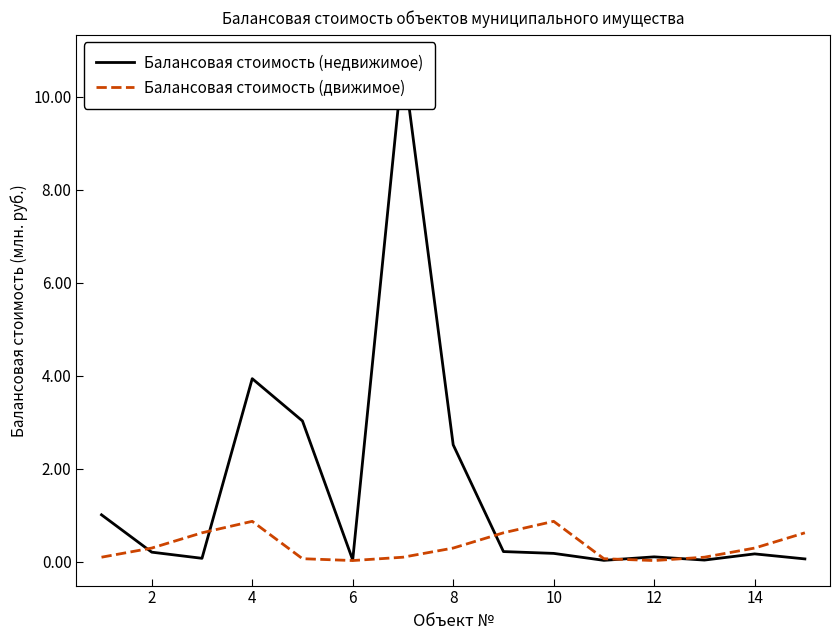

What is the maximum value for Балансовая стоимость (движимое)?

0.9